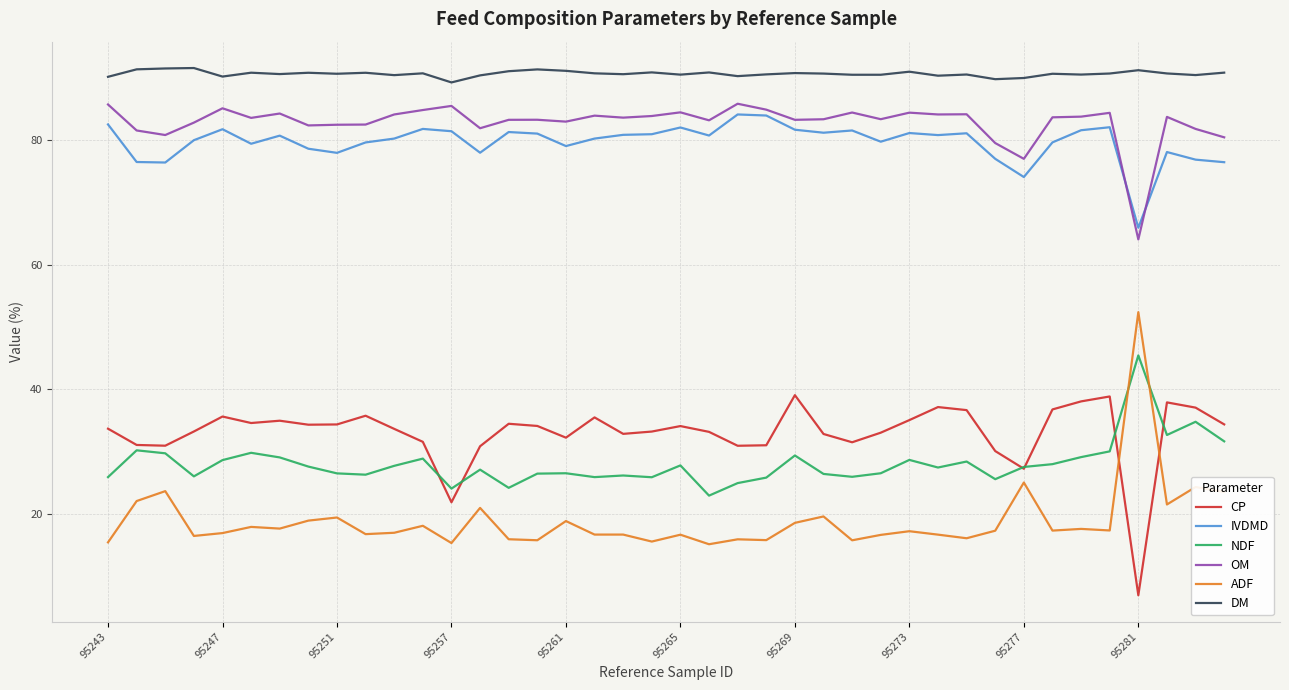

Count the number of data series in this chart.

6